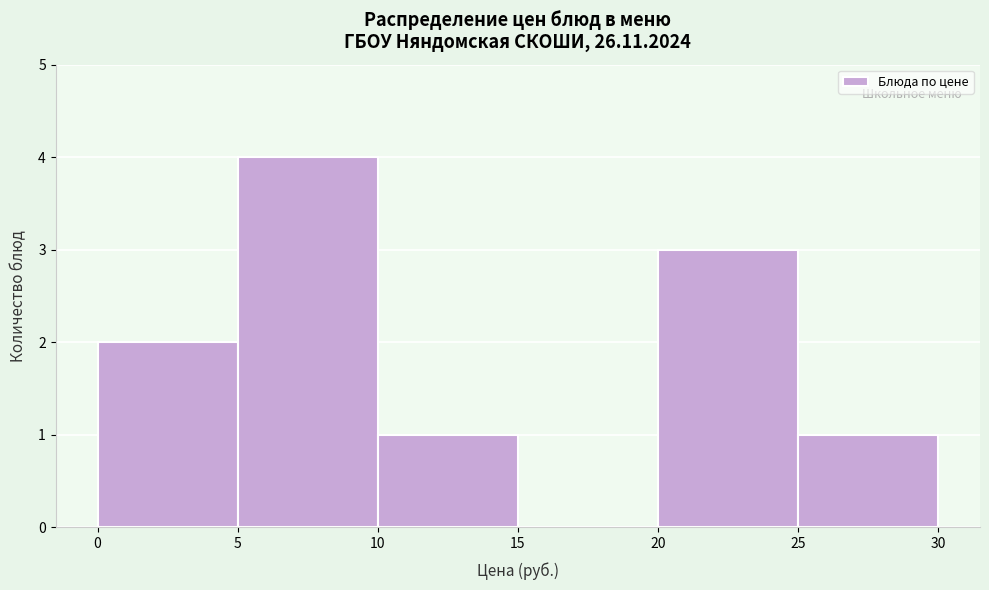

Reading left to right, list every bar in this chart as the range it spans on the x-axis followed by its height. The values are not printed on the chart, so give them approximately, as read against the axis.

0 to 5: 2
5 to 10: 4
10 to 15: 1
15 to 20: 0
20 to 25: 3
25 to 30: 1